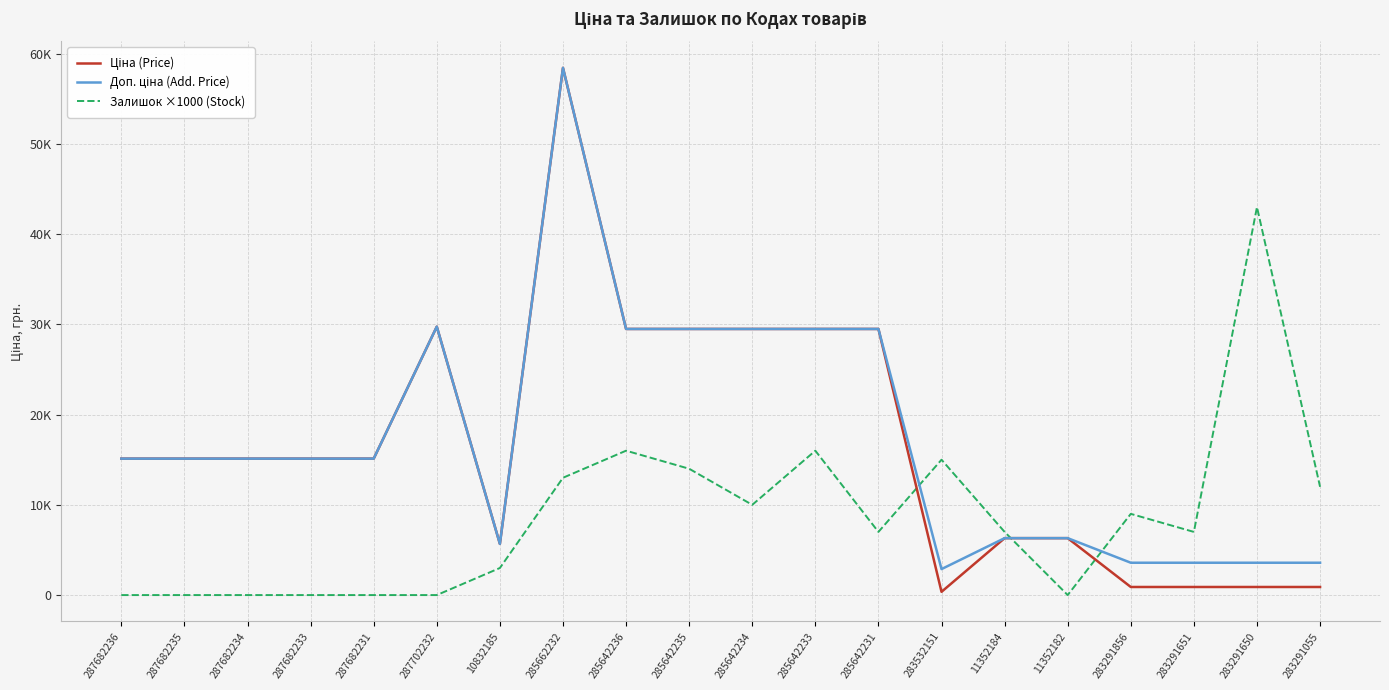

How many interior local peaks does the Доп. ціна (Add. Price) series have?

2